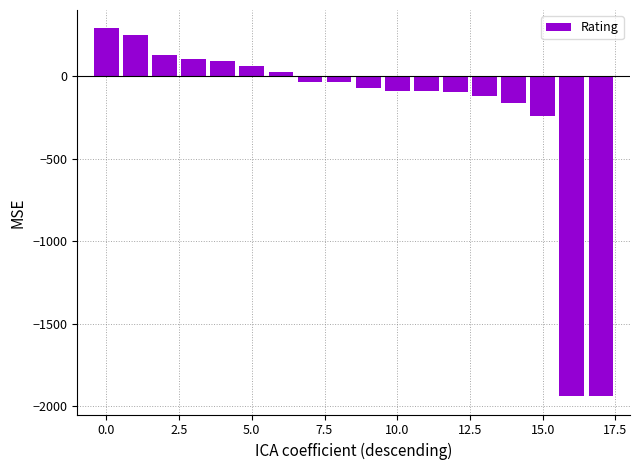

How many bars are there in total?

18